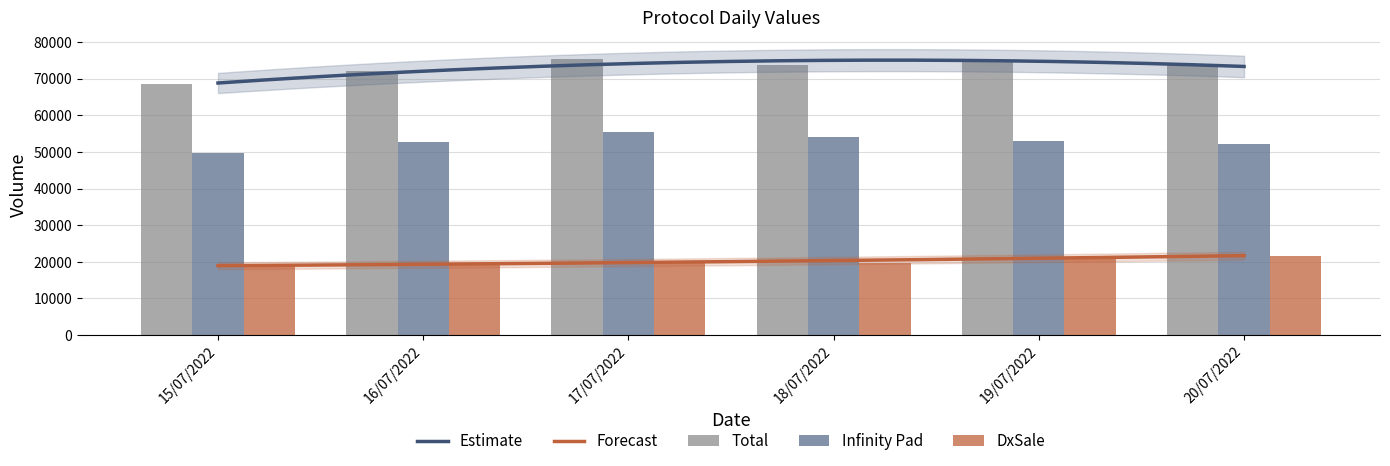

Which label corresponds to the largest value in the chart?

17/07/2022